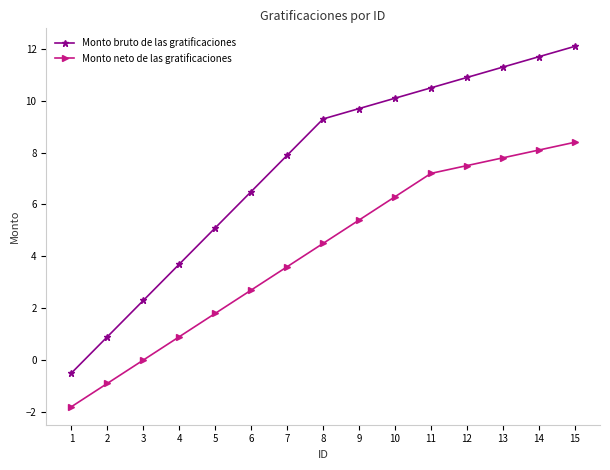

True or false: Monto bruto de las gratificaciones has a value of 4.7 at 12.

False